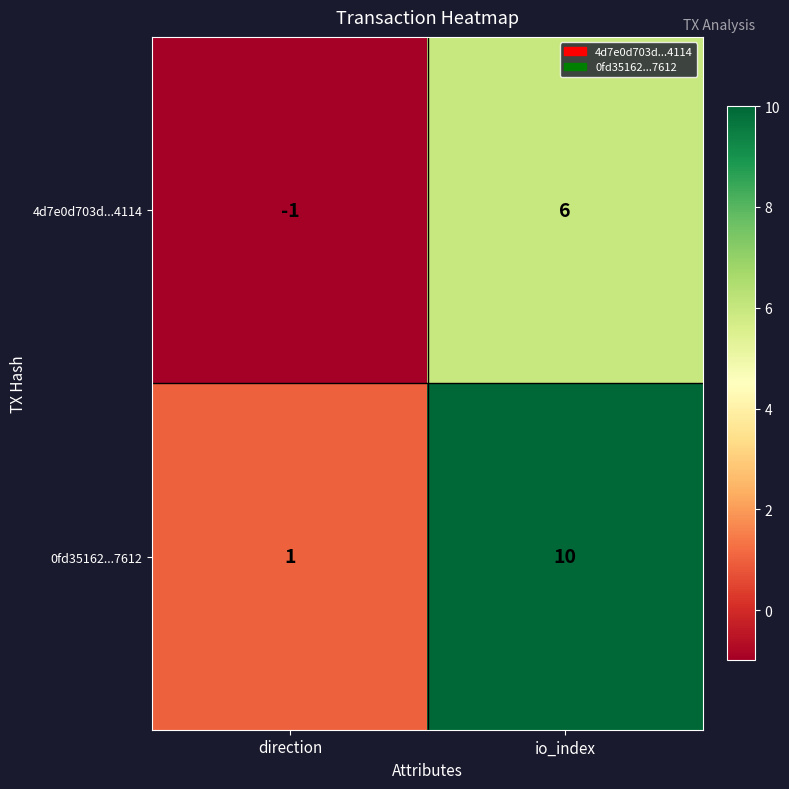

Reading left to right, what are all the values shown in this chart?

4d7e0d703d...4114: -1	6
0fd35162...7612: 1	10